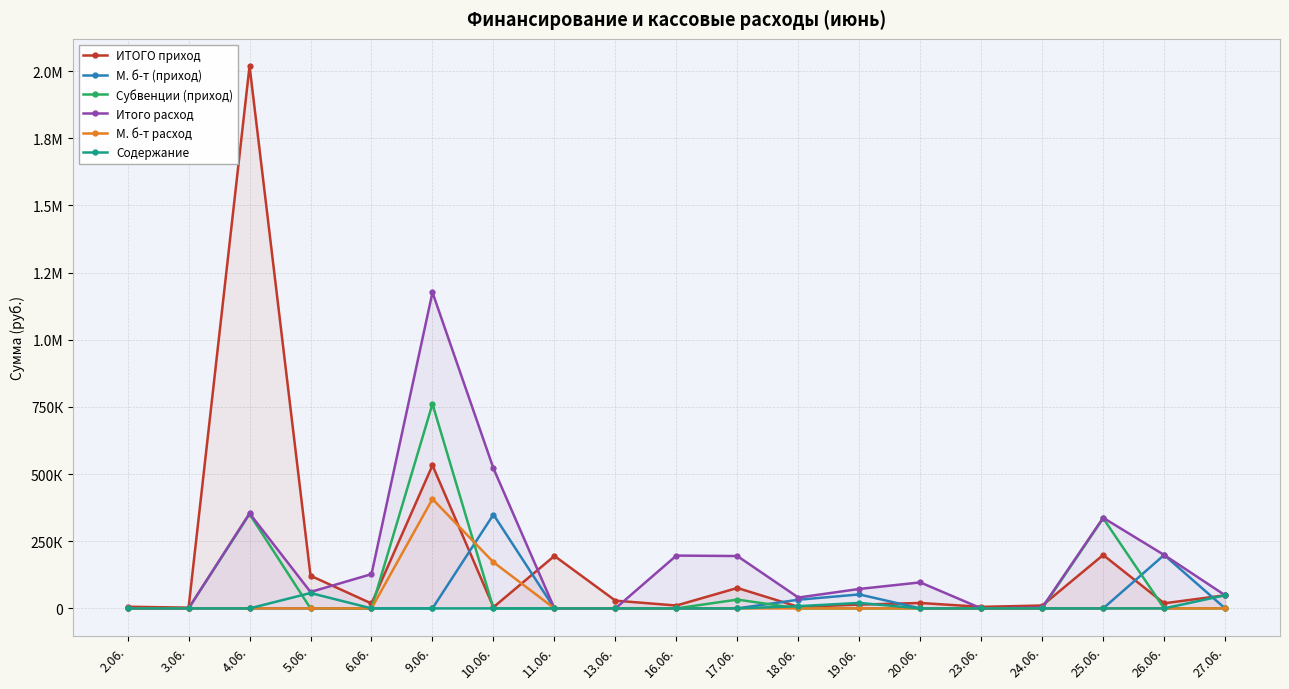

Reading left to right, list all the values displayed in this chart.

ИТОГО приход: 6123.4	2750.0	2019023.8	121544.7	18209.9	532520.5	4473.8	195294.0	28842.7	10647.3	76009.5	5831.9	14053.3	20149.7	5752.0	10697.7	198804.7	18947.8	48855.9
М. б-т (приход): 0.0	0.0	0.0	0.0	0.0	0.0	349353.9	0.0	0.0	0.0	0.0	32205.0	51980.0	0.0	0.0	0.0	0.0	198880.0	0.0
Субвенции (приход): 0.0	0.0	351091.0	0.0	0.0	761094.0	0.0	0.0	0.0	0.0	32770.0	0.0	0.0	0.0	0.0	0.0	335610.0	0.0	0.0
Итого расход: 0.0	0.0	353841.0	61132.6	127479.1	1176201.9	521256.2	0.0	0.0	196603.6	194889.0	40384.2	72378.9	96790.8	0.0	3350.0	337205.7	198880.0	48855.9
М. б-т расход: 0.0	0.0	0.0	0.0	0.0	407140.3	171902.3	0.0	0.0	0.0	0.0	0.0	0.0	0.0	0.0	0.0	0.0	0.0	0.0
Содержание: 0.0	0.0	0.0	57172.6	0.0	0.0	0.0	0.0	0.0	0.0	0.0	8179.2	20398.9	0.0	0.0	0.0	0.0	0.0	48855.9